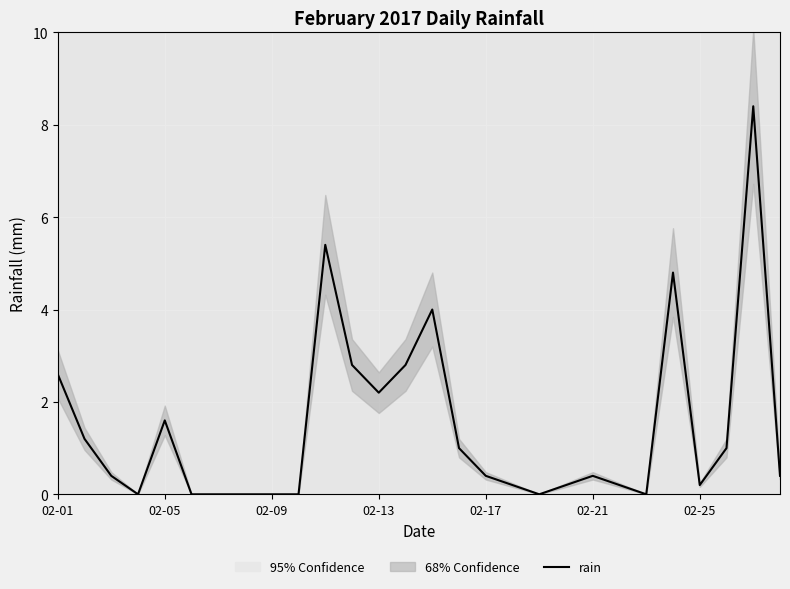

Is it true that rain equals 0.6 at 02-05?

False